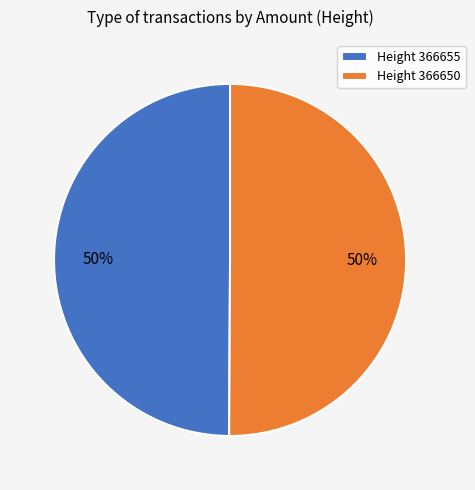

How many segments does this pie chart have?

2